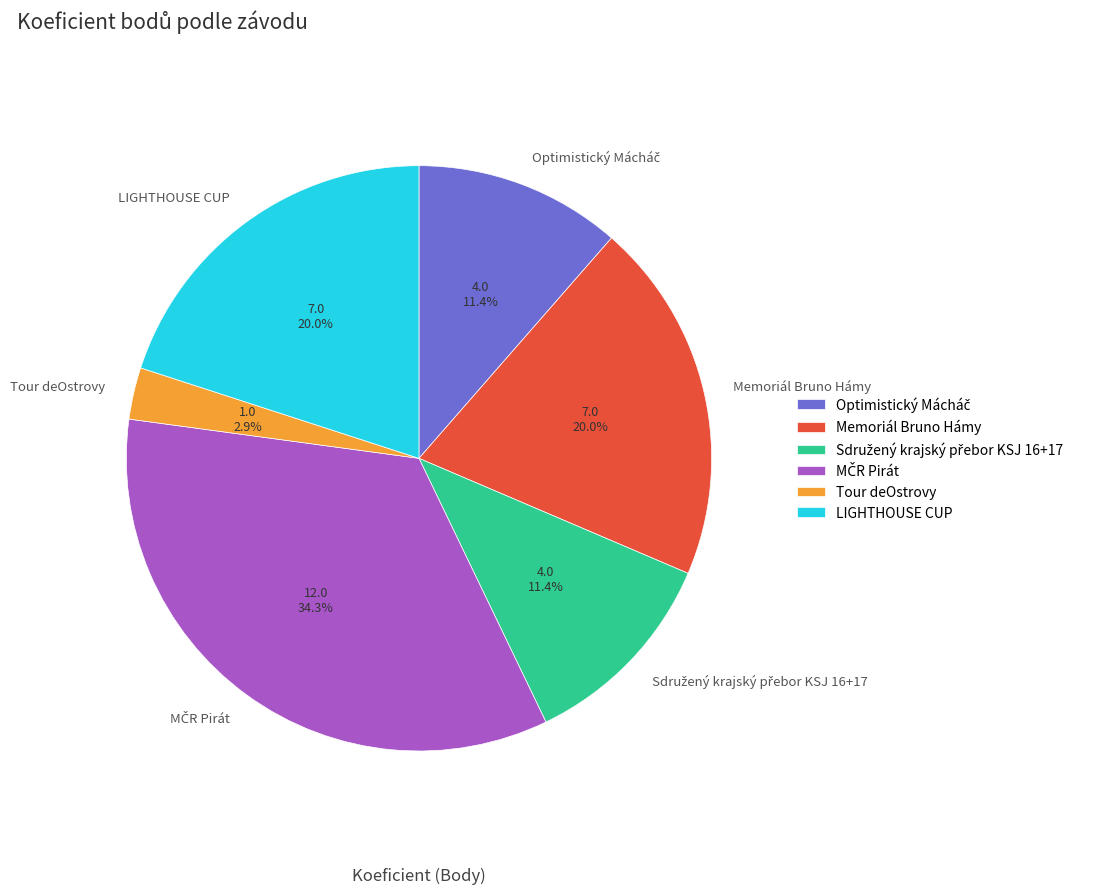

To the nearest percent, what is the average slice percentage?

17%